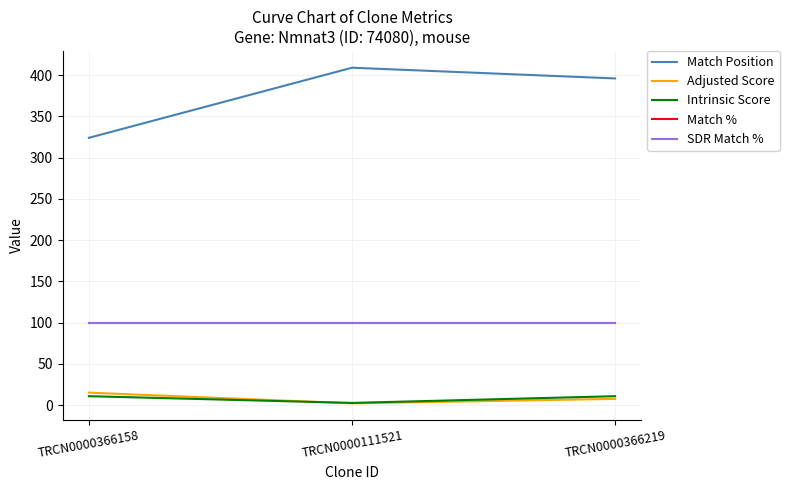

At how many categories does at least one series exceed 75?

3